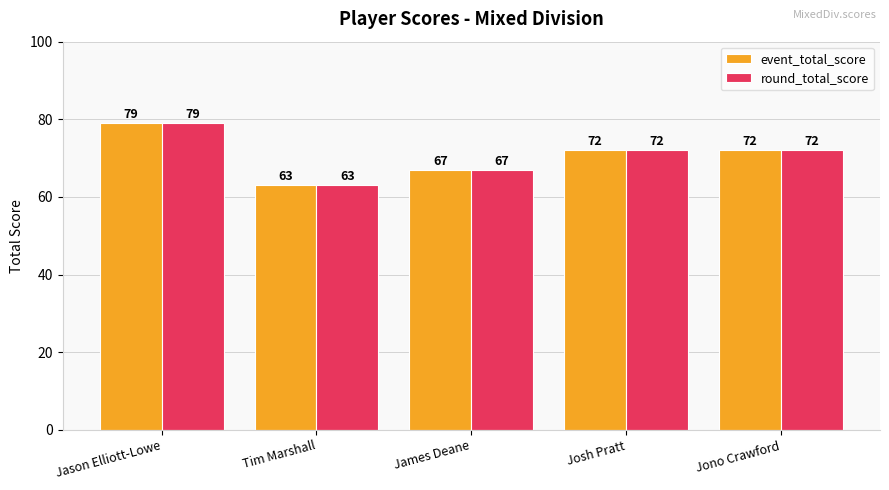

What is the average value of the event_total_score series?

71